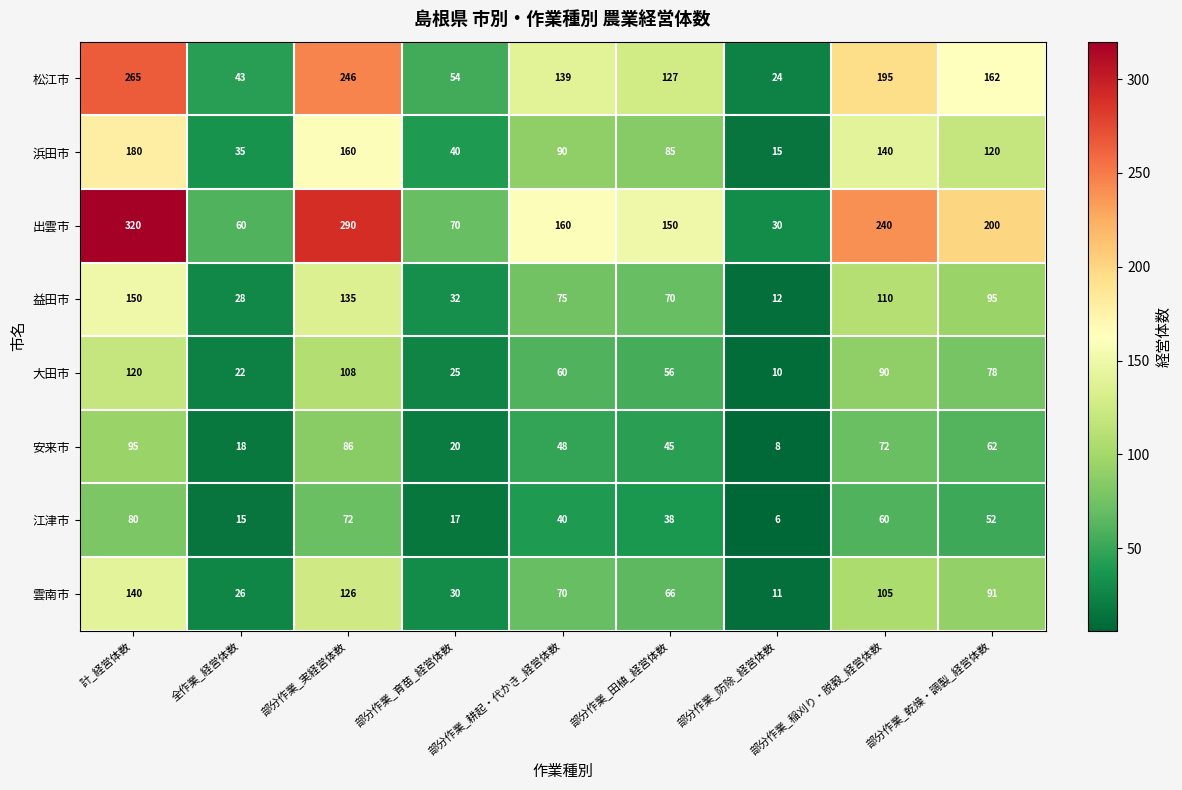

What is the total value across all series at 部分作業_育苗_経営体数?

288